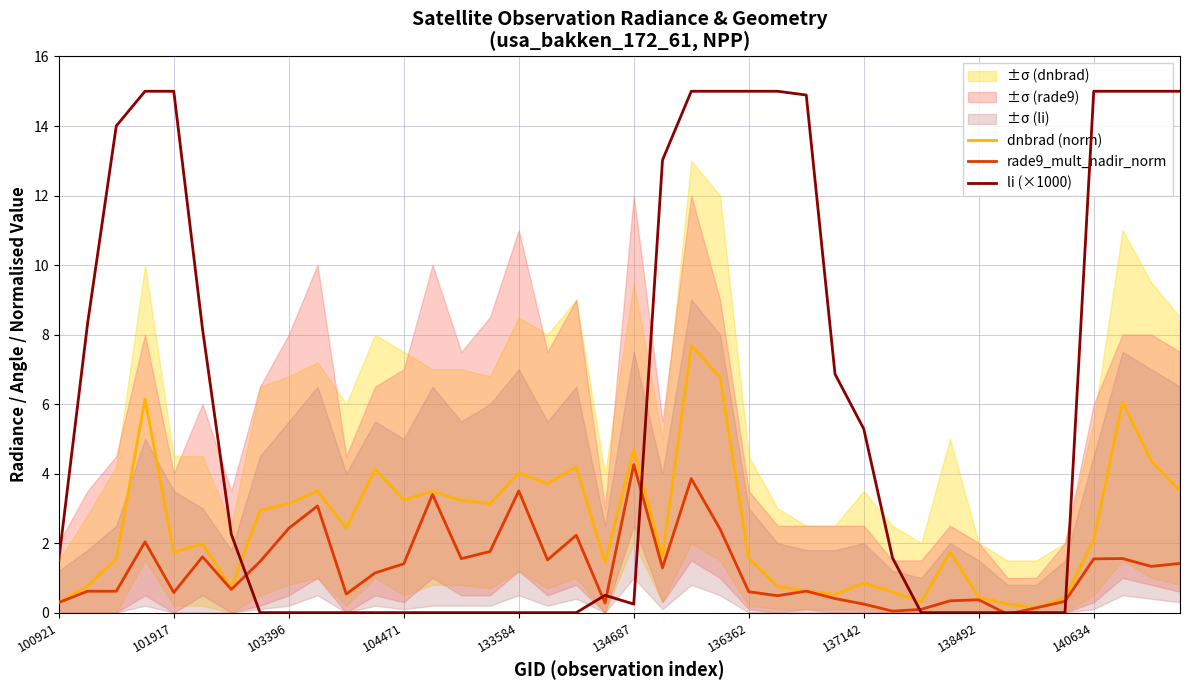

Reading left to right, list all the values displayed in this chart.

dnbrad (norm): 0.3	0.8	1.5	6.1	1.7	2.0	0.7	2.9	3.1	3.5	2.4	4.1	3.2	3.5	3.2	3.1	4.0	3.7	4.2	1.4	4.7	1.6	7.7	6.8	1.6	0.8	0.6	0.5	0.9	0.6	0.3	1.7	0.4	0.2	0.1	0.4	2.1	6.1	4.4	3.5
rade9_mult_nadir_norm: 0.3	0.6	0.6	2.0	0.6	1.6	0.7	1.5	2.4	3.1	0.5	1.1	1.4	3.4	1.6	1.8	3.5	1.5	2.2	0.3	4.3	1.3	3.9	2.4	0.6	0.5	0.6	0.4	0.2	0.0	0.1	0.3	0.4	-0.0	0.1	0.3	1.5	1.6	1.3	1.4
li (×1000): 1.5	8.3	14.0	15.0	15.0	8.2	2.3	0.0	0.0	0.0	0.0	0.0	0.0	0.0	0.0	0.0	0.0	0.0	0.0	0.5	0.2	13.0	15.0	15.0	15.0	15.0	14.9	6.9	5.3	1.6	0.0	0.0	0.0	0.0	0.0	0.0	15.0	15.0	15.0	15.0